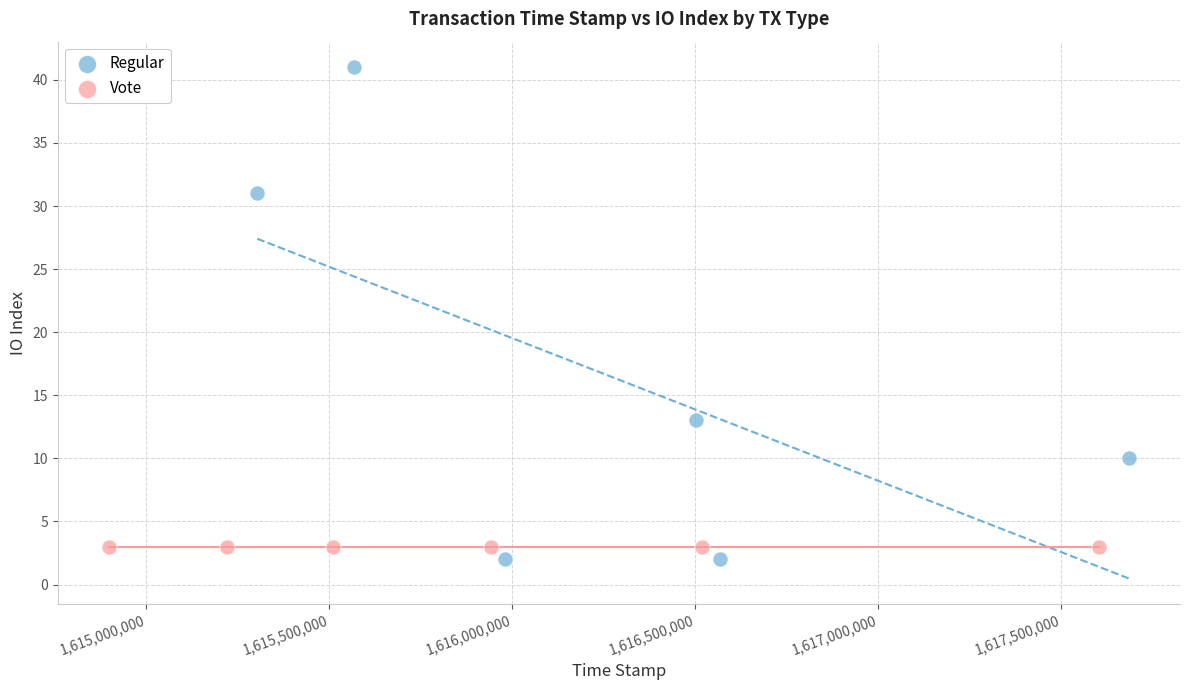

What are all the series names shown in the legend?

Regular, Vote